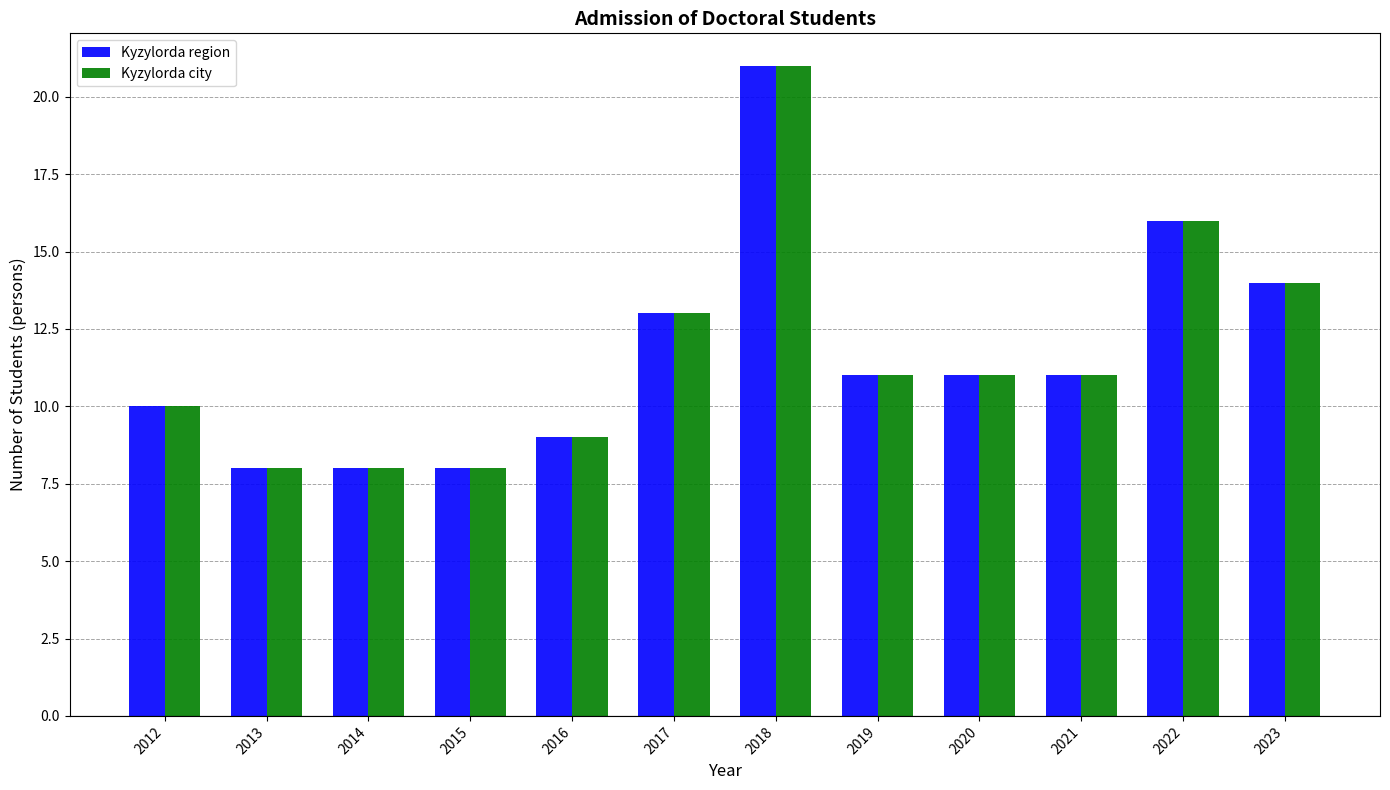

What is the sum of all Kyzylorda city values?

140